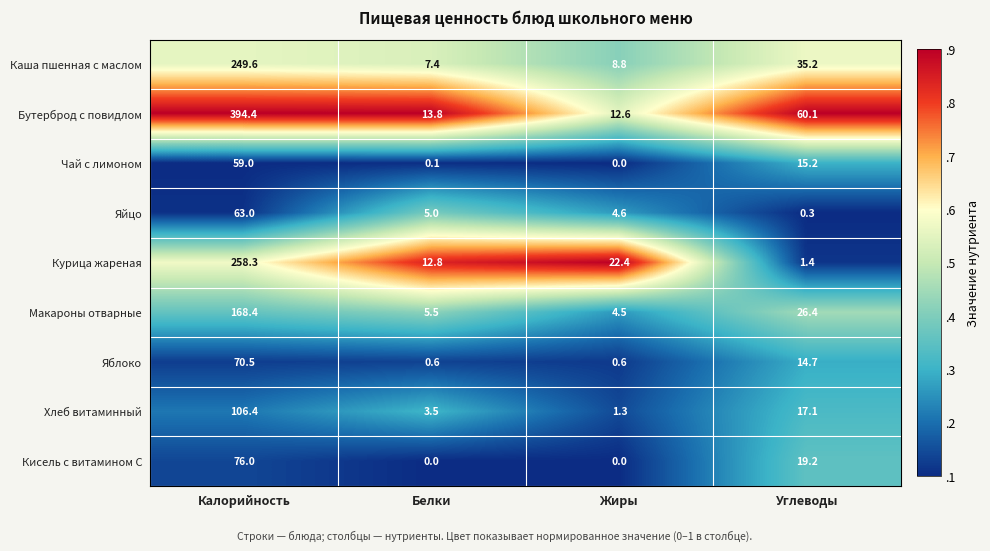

The Каша пшенная с маслом series shows 8.8 at Жиры. True or false?

True